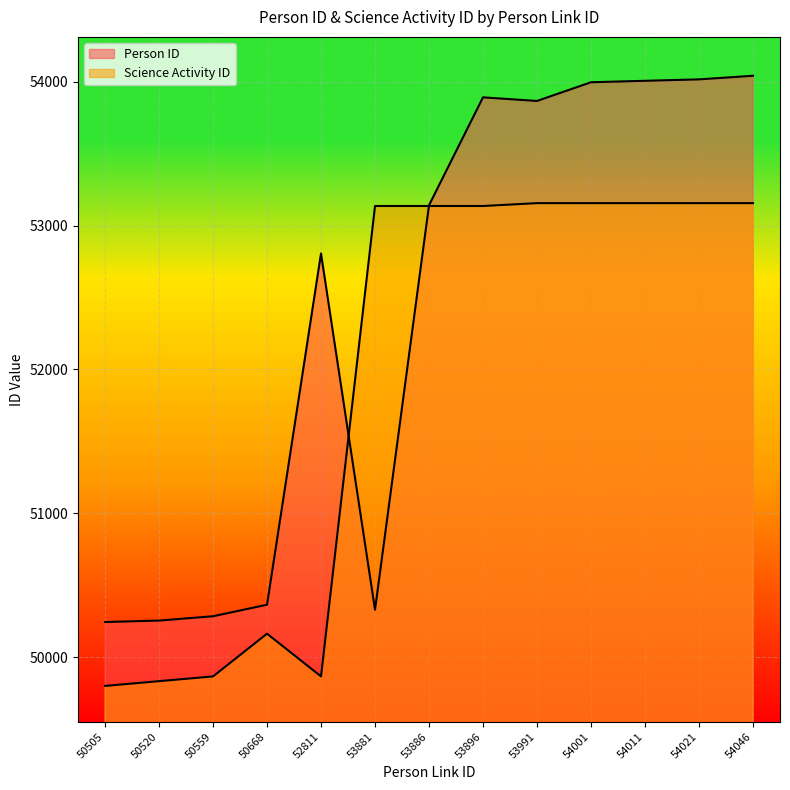

True or false: Science Activity ID has more than 0 points higher than both neighbors.

True